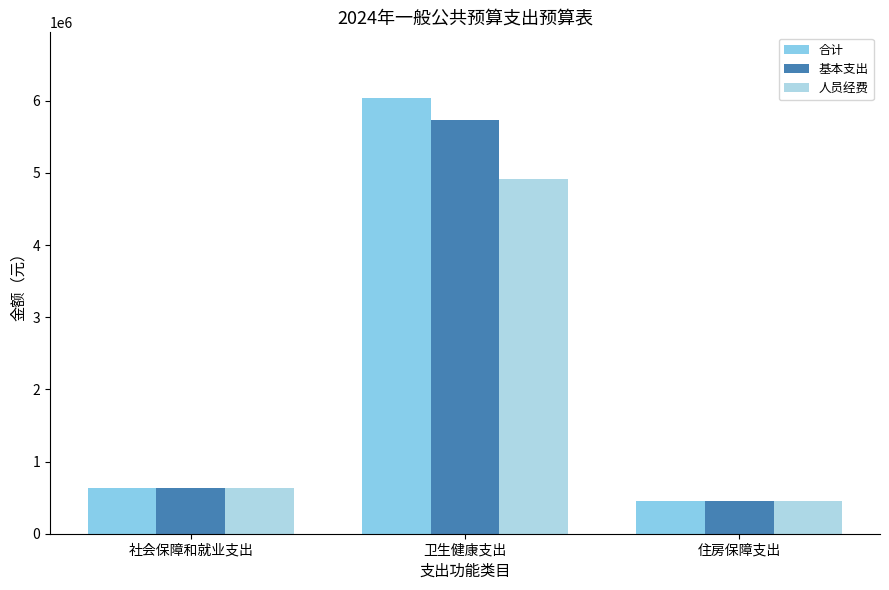

At which label is 合计 closest to 3245624?

社会保障和就业支出